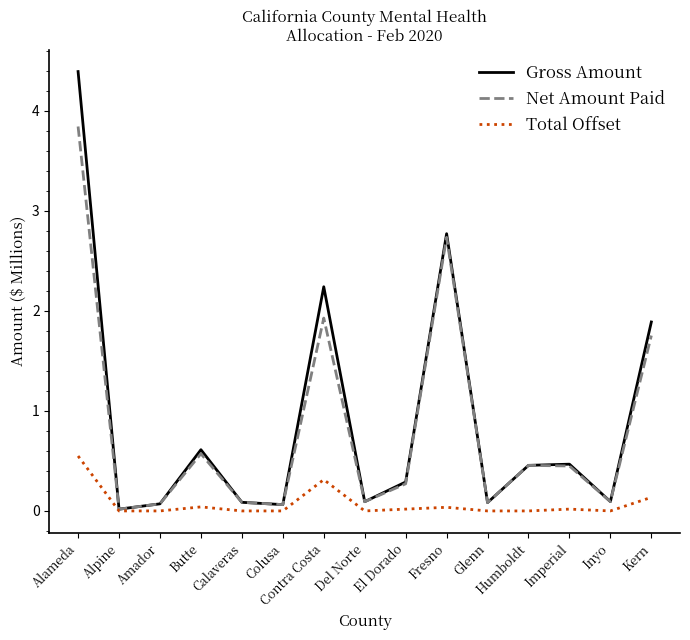

Which series has the widest spread of values?

Gross Amount